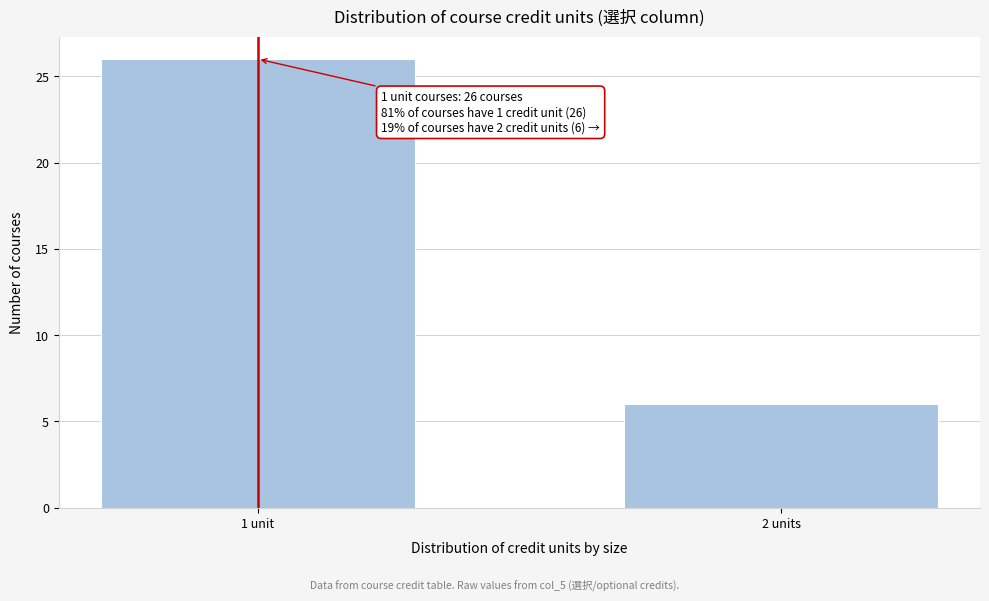

Reading right to left, what are all the values shown in this chart?

6	26